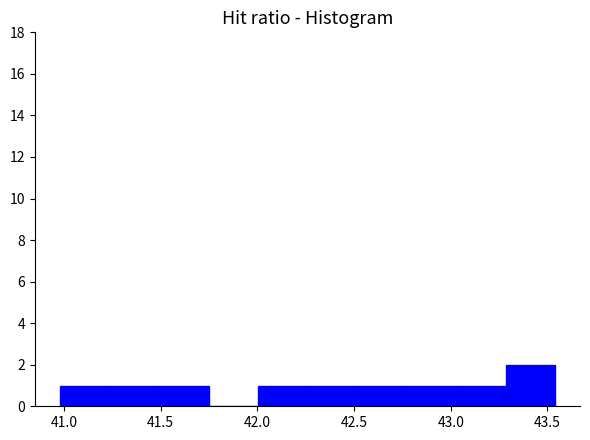

How tall is the bar that spans 42.00 to 42.25 on the x-axis? Neither the bar edges nor the heights are printed on the chart, so give them approximately, as read against the axes.

1